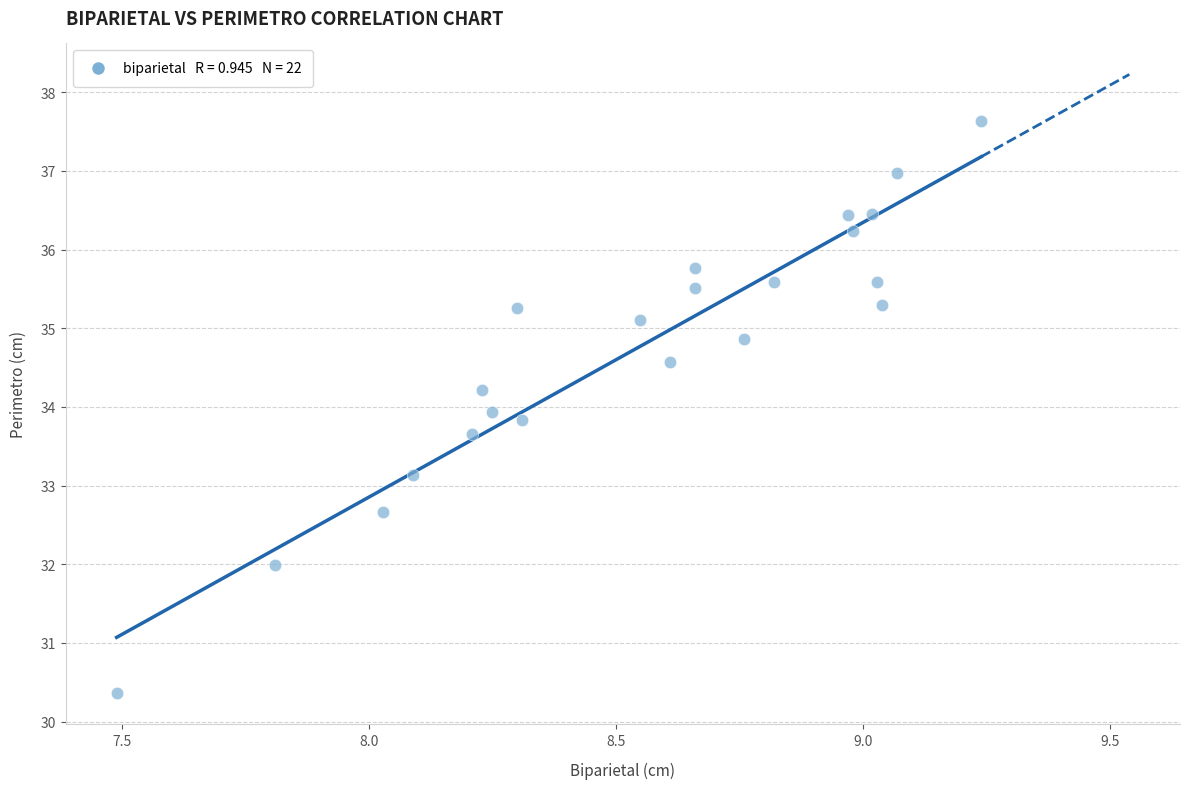

What is the range of Y values (max minus min)?

7.3